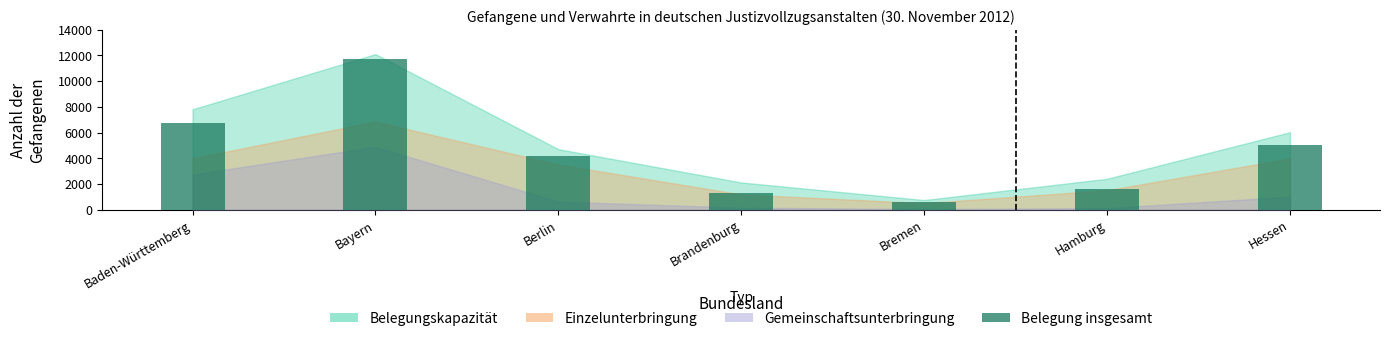

What is the average value?

4445